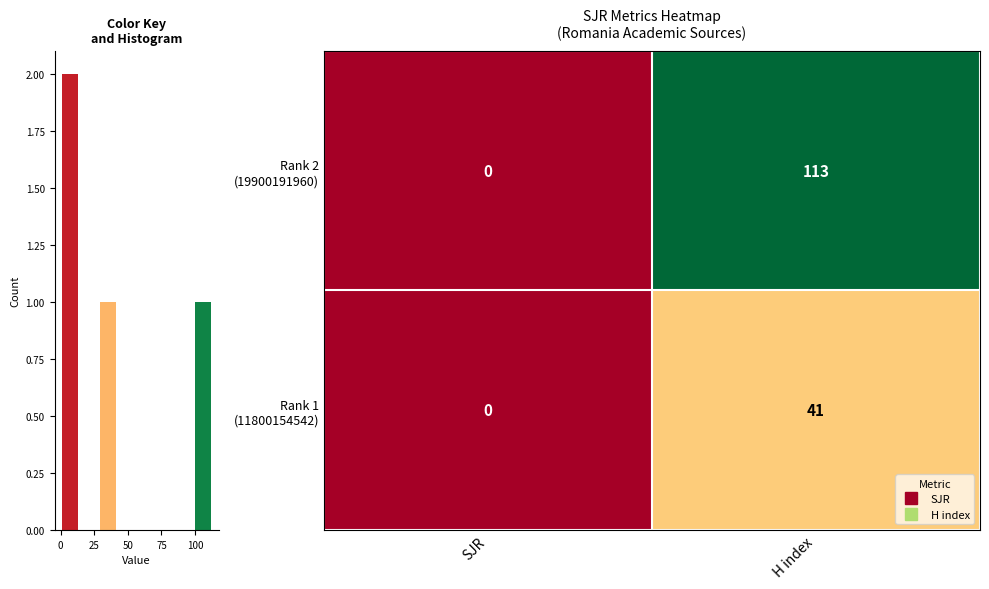

What is the average value of the Rank 2 (19900191960) series?

56